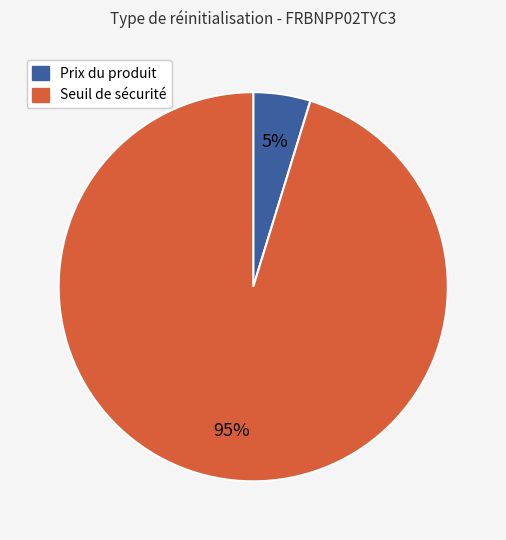

Is there a majority slice in this chart?

Yes